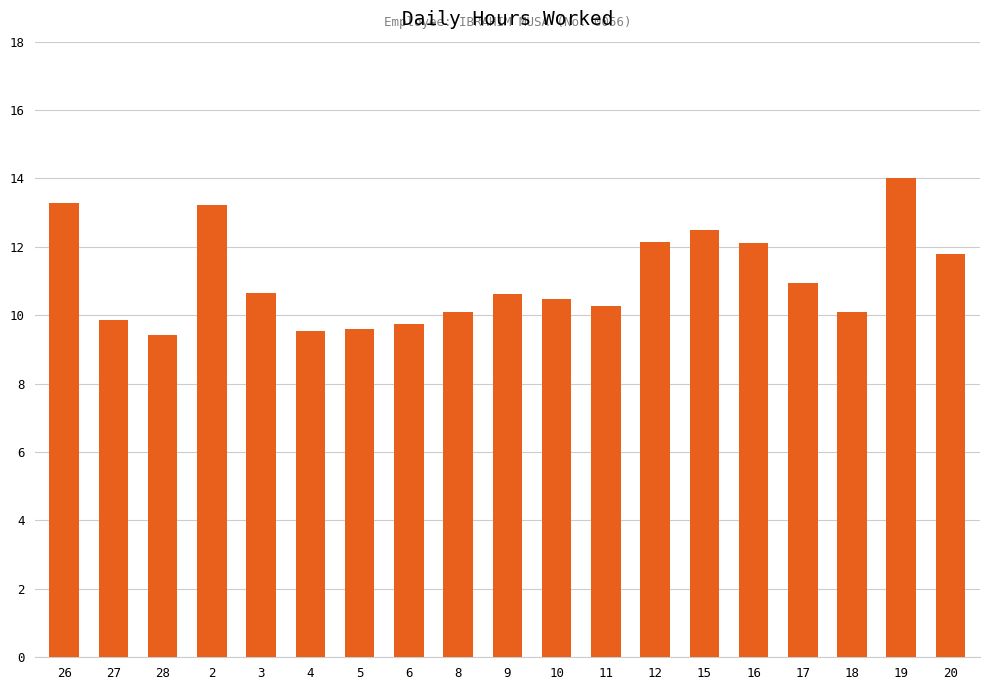

What is the change in value from 11 to 12?

+1.9